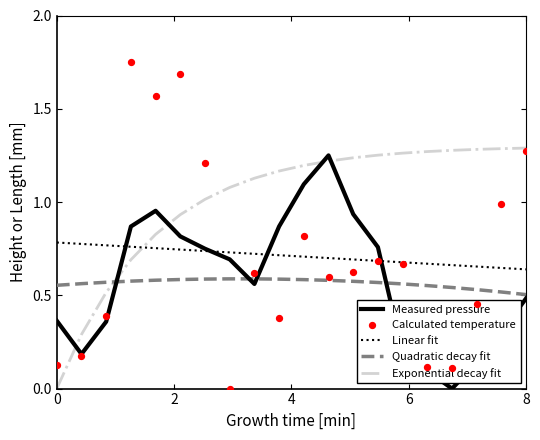

Which series reaches the minimum Y coordinate?

Measured pressure